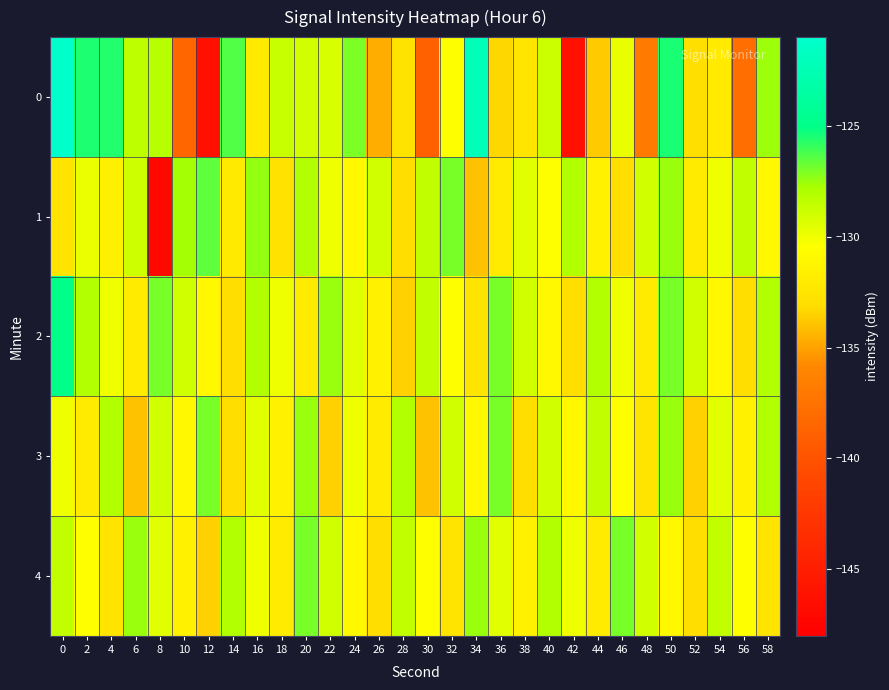

Rank the series by their maximum value, from lowest to highest.

3, 4, 1, 2, 0